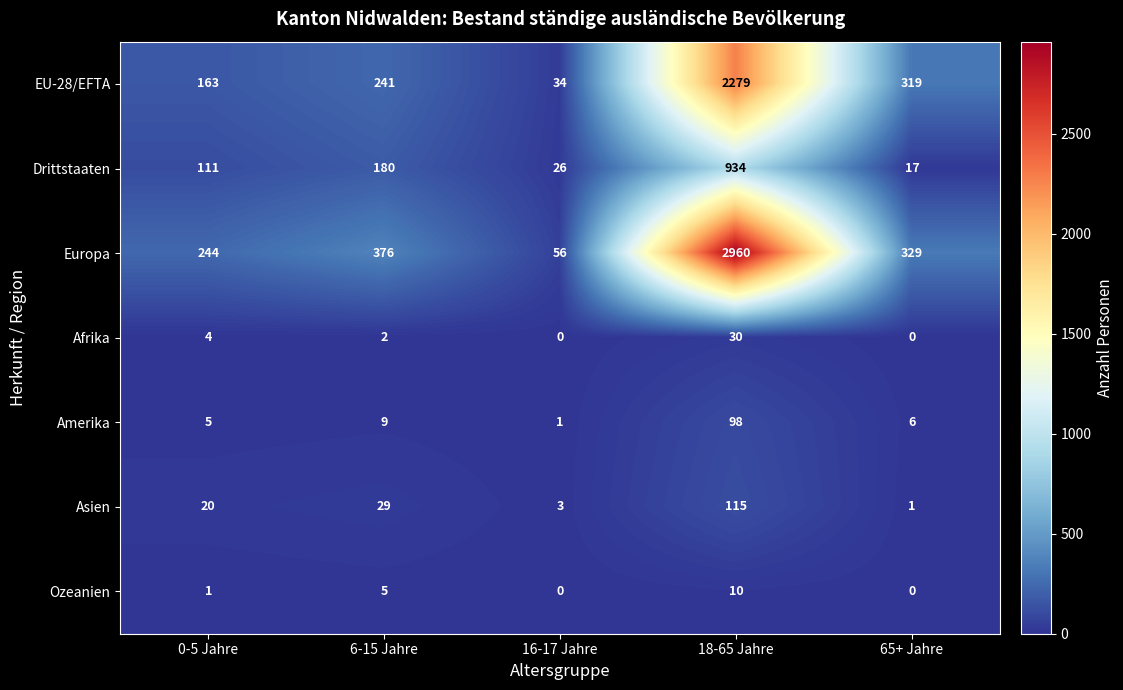

Between 0-5 Jahre and 18-65 Jahre, which series saw the biggest shift?

Europa